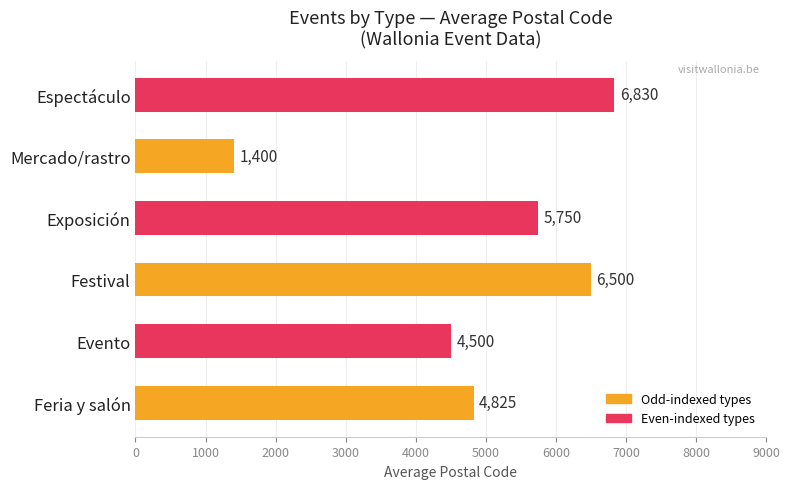

Count the number of data series in this chart.

1